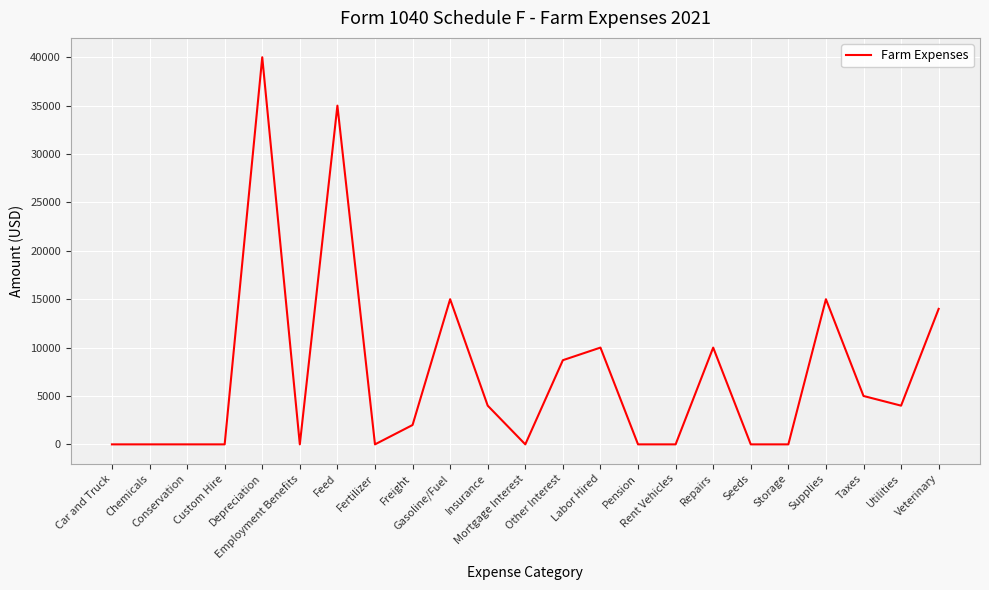

At which label does the data first exceed 2000?

Depreciation